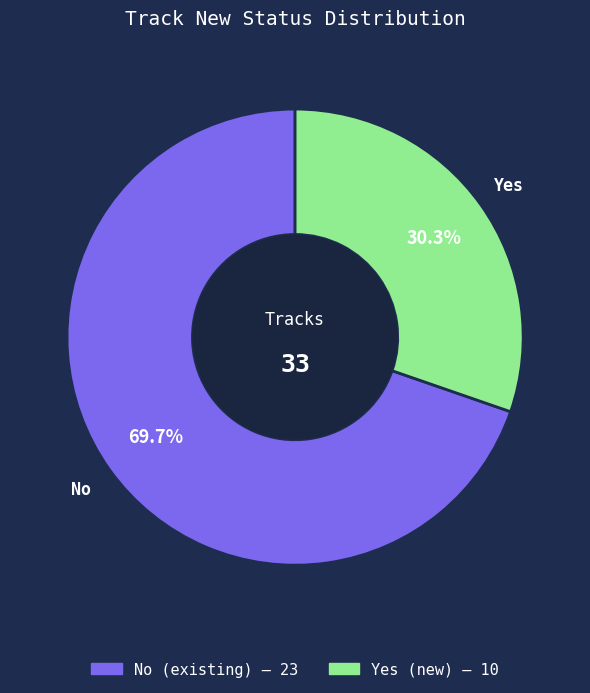

To the nearest percent, what is the difference between the No and Yes slice percentages?

39%